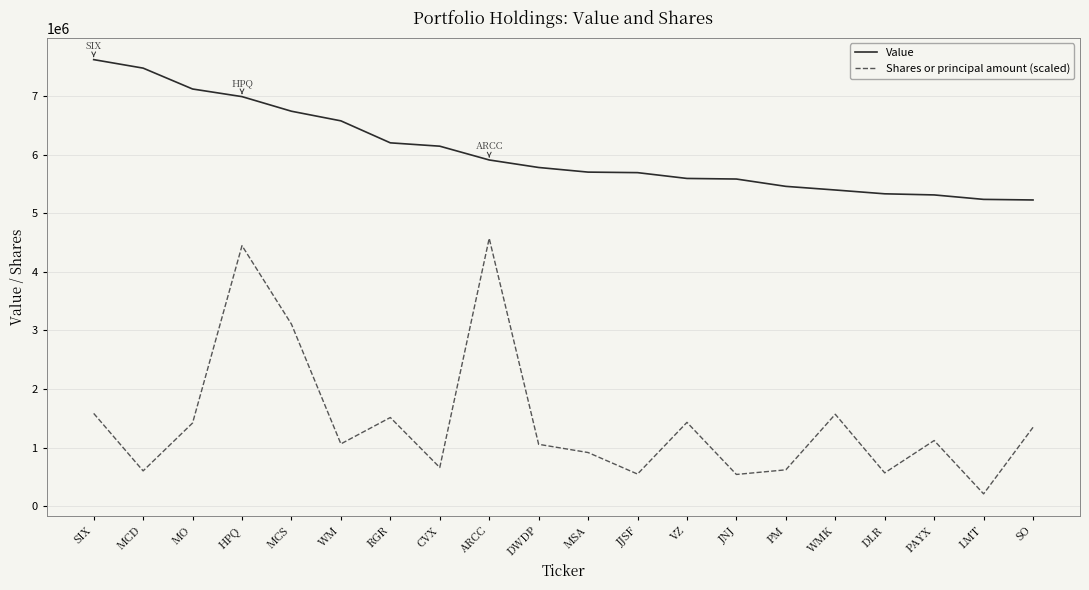

What is the maximum value shown in the chart?

7618000.0